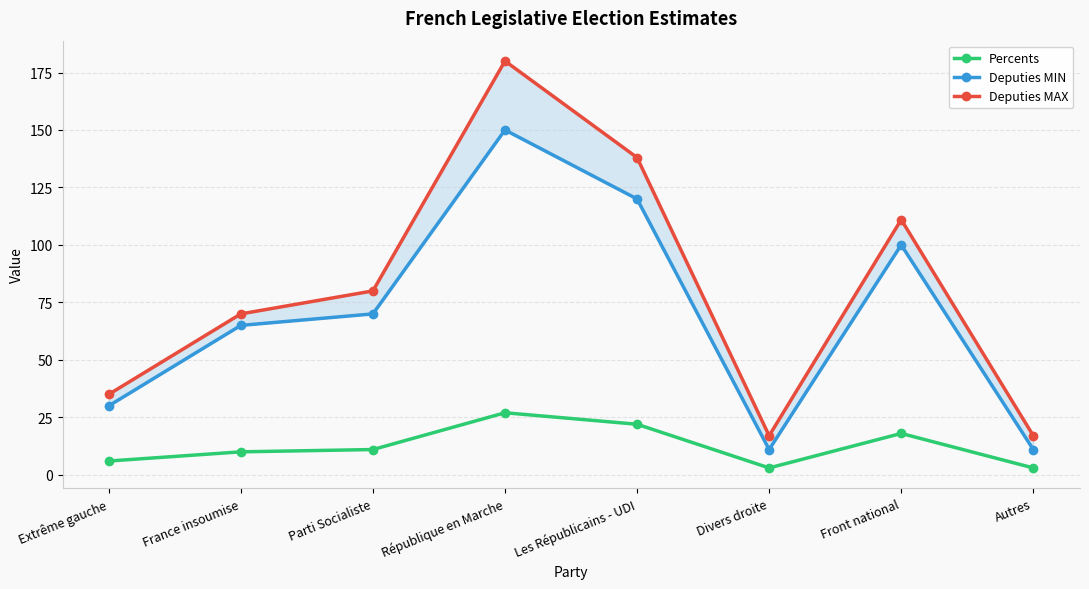

What is the maximum value for Percents?

27